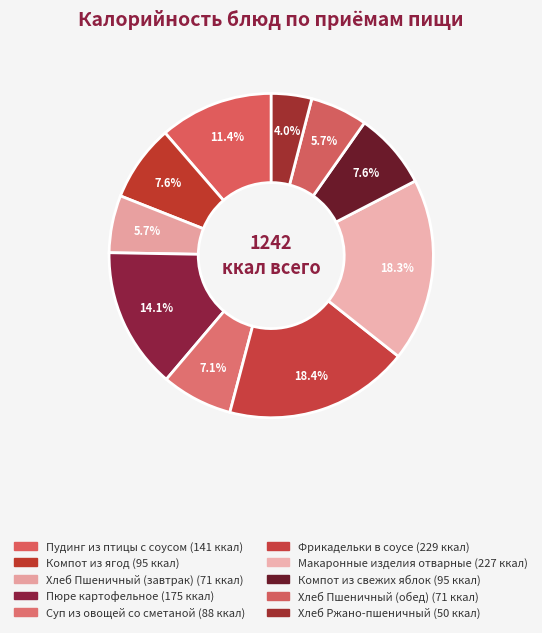

How many segments does this pie chart have?

10